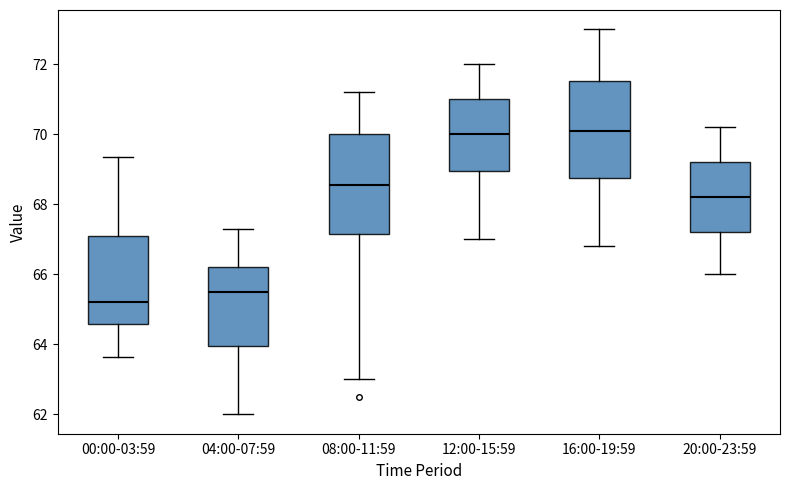

Reading left to right, transcribe this box plot: for each box, give where its median line is, the range the box spans, and where its two whiskers end, as read against the y-axis. The values are not printed on the chart, so give them approximately, as read against the axis.

00:00-03:59: median 65.2, box 64.6 to 67.2, whiskers 63.6 to 69.4
04:00-07:59: median 65.6, box 64.0 to 66.2, whiskers 62.0 to 67.4
08:00-11:59: median 68.6, box 67.2 to 70.0, whiskers 63.0 to 71.2
12:00-15:59: median 70.0, box 69.0 to 71.0, whiskers 67.0 to 72.0
16:00-19:59: median 70.2, box 68.8 to 71.6, whiskers 66.8 to 73.0
20:00-23:59: median 68.2, box 67.2 to 69.2, whiskers 66.0 to 70.2